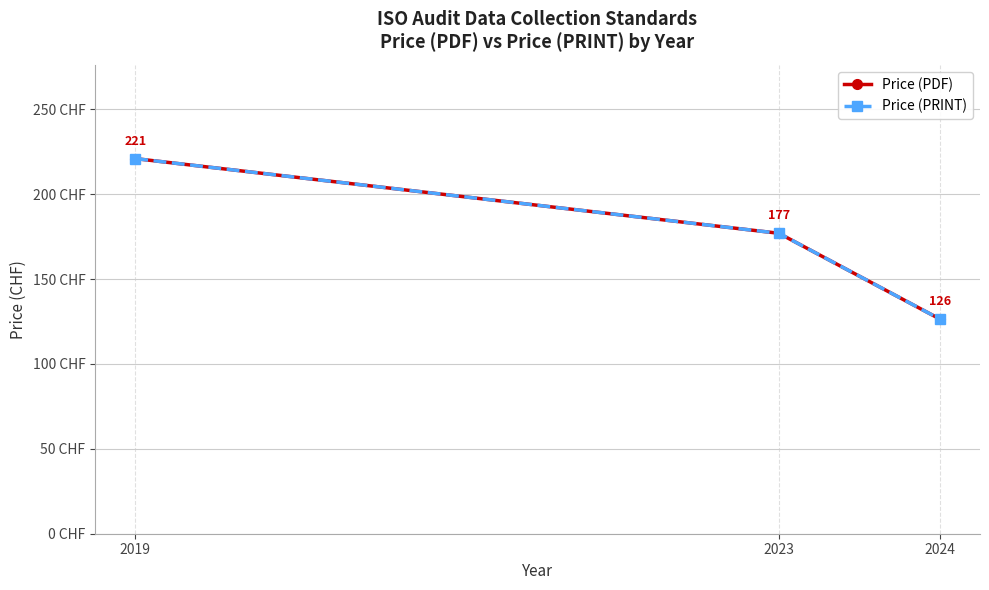

List the series in order of their peak value, highest first.

Price (PDF), Price (PRINT)